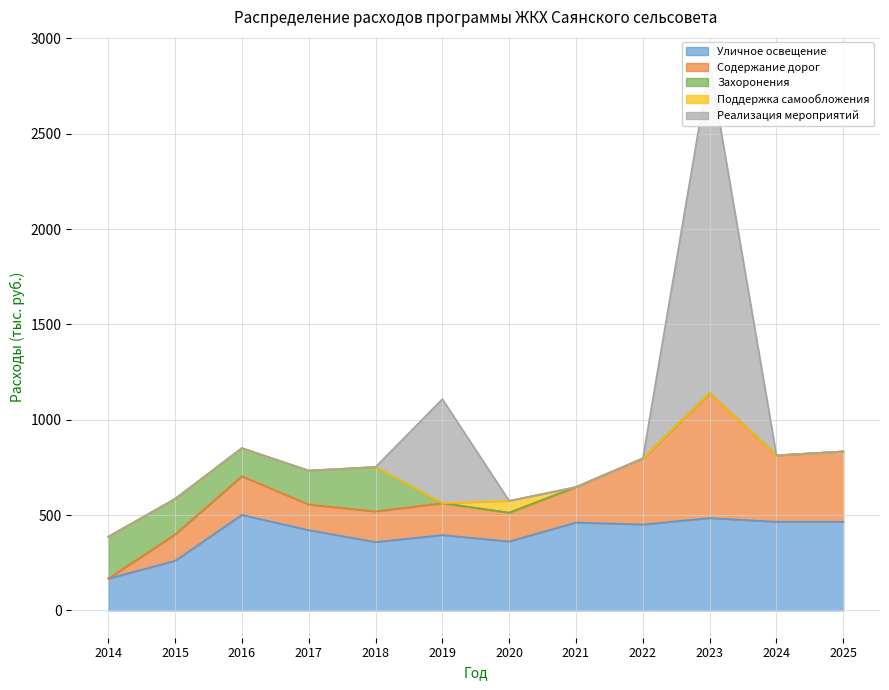

Reading right to left, list all the values displayed in this chart.

Уличное освещение: 2025=465.0	2024=465.0	2023=484.6	2022=450.8	2021=461.2	2020=361.8	2019=395.3	2018=358.7	2017=421.1	2016=501.1	2015=260.3	2014=167.2
Содержание дорог: 2025=368.7	2024=348.3	2023=655.3	2022=346.4	2021=186.0	2020=150.8	2019=167.5	2018=160.8	2017=134.4	2016=202.8	2015=138.2	2014=0.0
Захоронения: 2025=0.0	2024=0.0	2023=0.0	2022=0.0	2021=0.0	2020=0.0	2019=0.0	2018=232.7	2017=177.8	2016=147.2	2015=186.6	2014=219.3
Поддержка самообложения: 2025=0.0	2024=0.0	2023=0.0	2022=0.0	2021=0.0	2020=62.3	2019=0.0	2018=0.0	2017=0.0	2016=0.0	2015=0.0	2014=0.0
Реализация мероприятий: 2025=0.0	2024=0.0	2023=1725.0	2022=0.0	2021=0.0	2020=0.0	2019=545.6	2018=0.0	2017=0.0	2016=0.0	2015=0.0	2014=0.0